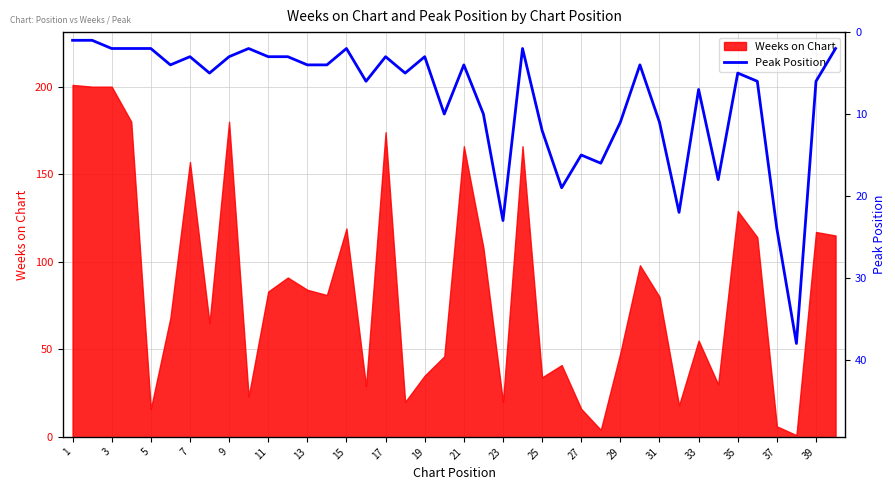

The Weeks on Chart series shows 180 at 9. True or false?

True